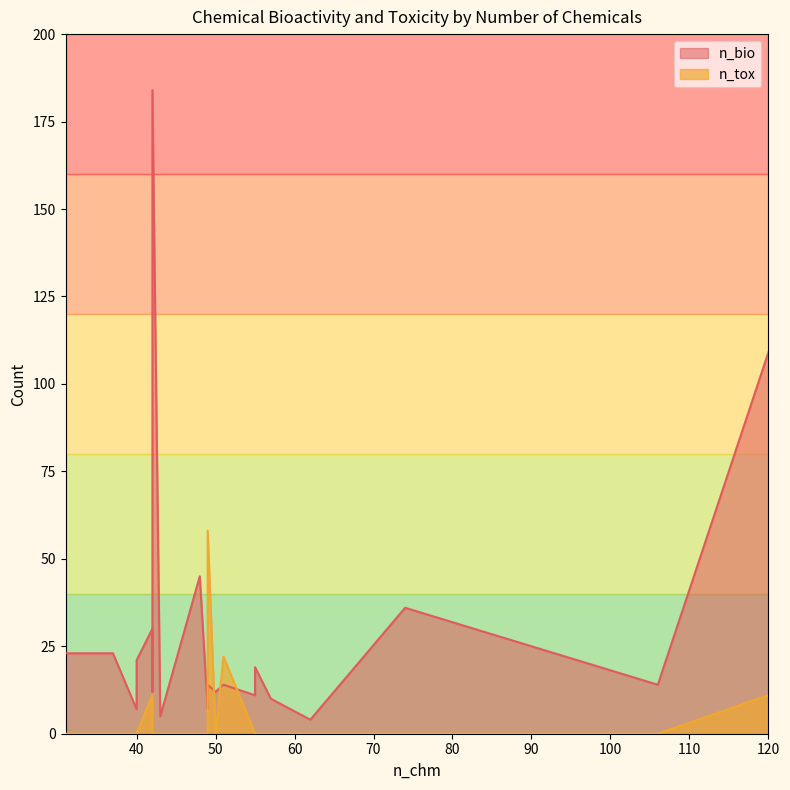

What are all the series names shown in the legend?

n_bio, n_tox